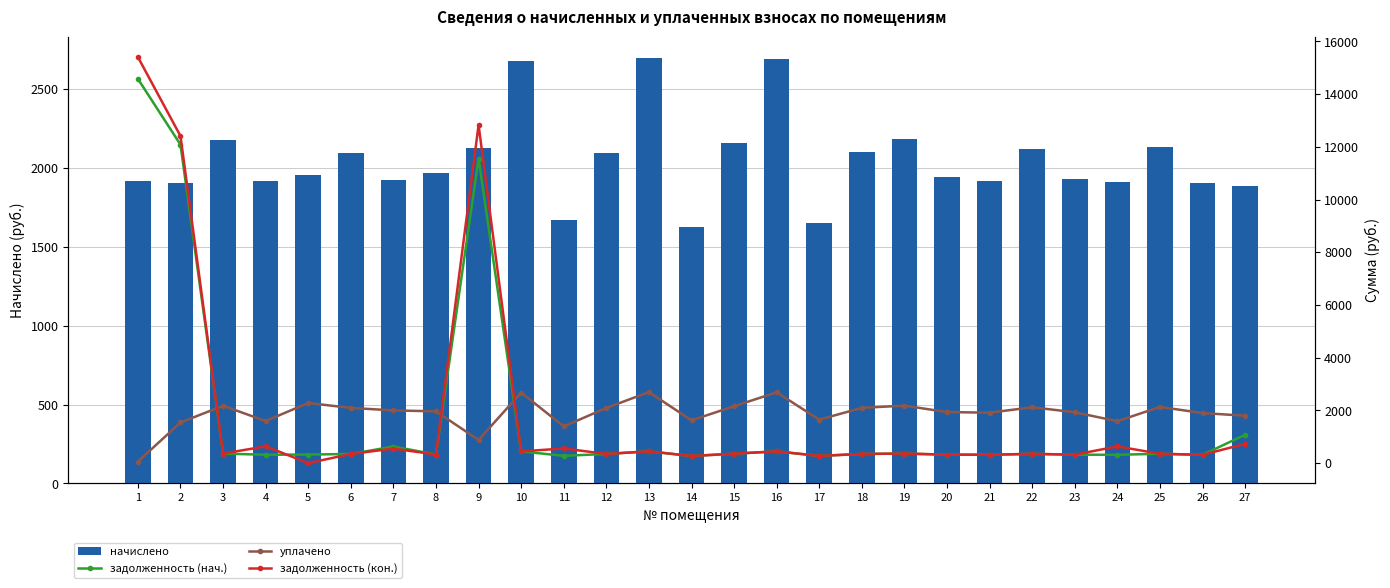

What is the approximate value of задолженность (нач.) at 1?

14579.6